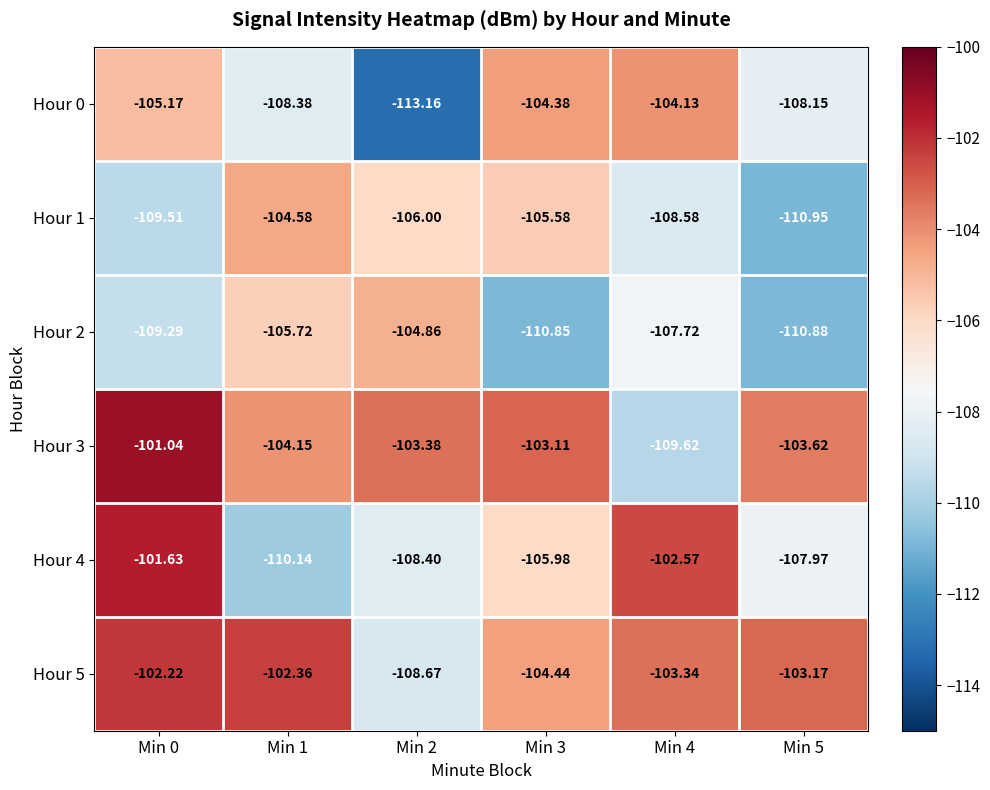

Is the value of Hour 2 at Min 5 greater than the value of Hour 0 at Min 1?

No